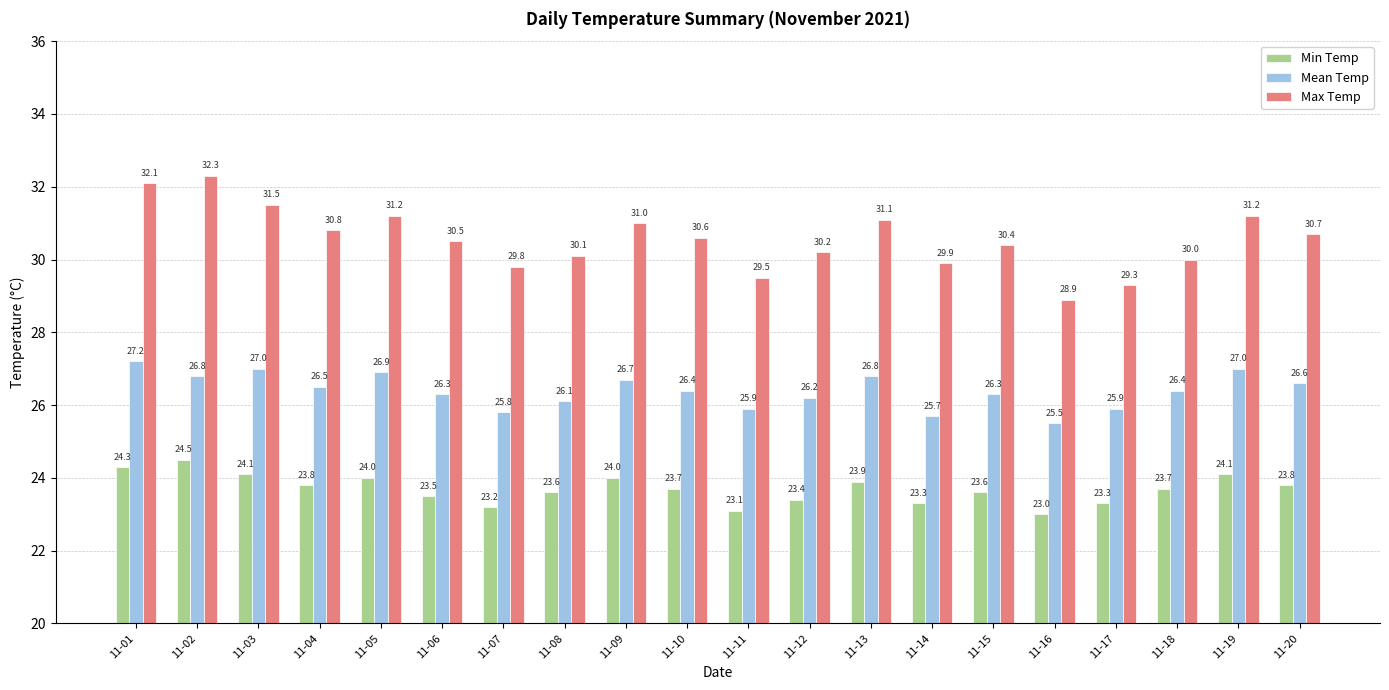

Rank the series by their average value, from highest to lowest.

Max Temp, Mean Temp, Min Temp